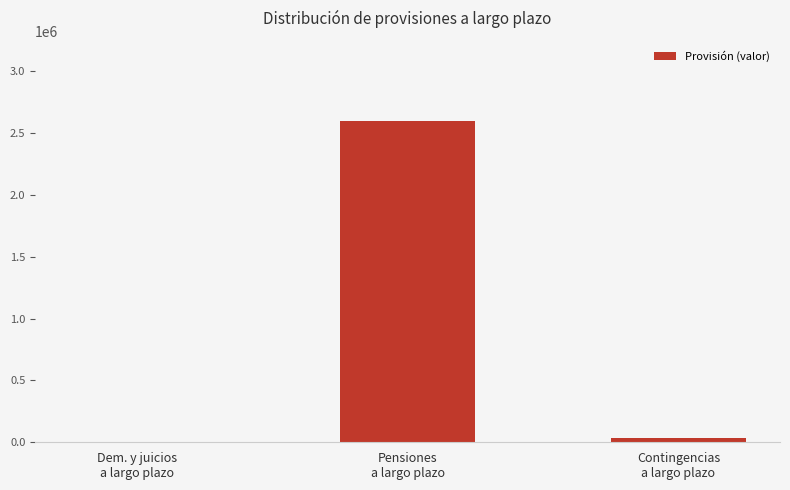

How many positive values are there?

2